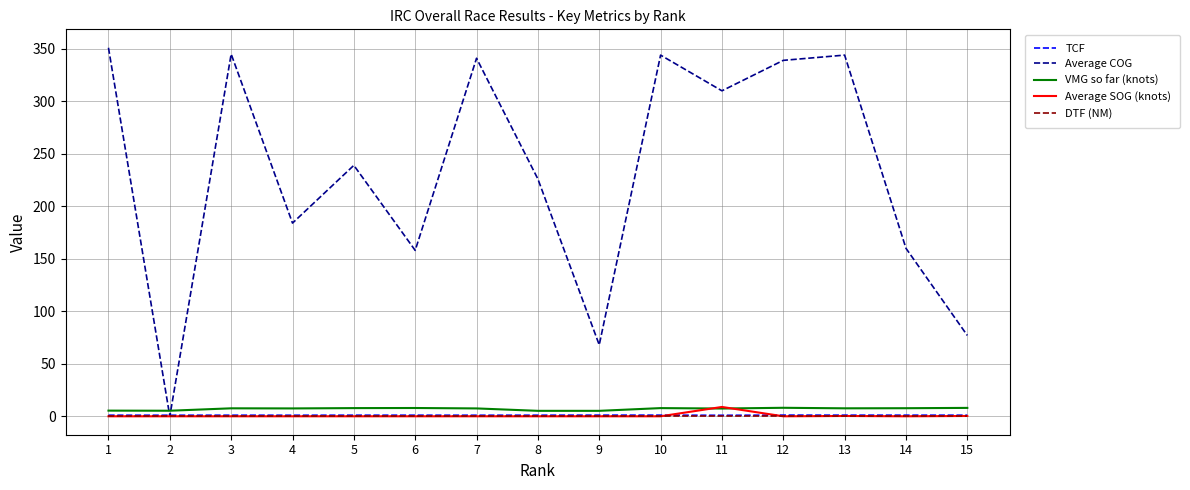

What are all the series names shown in the legend?

TCF, Average COG, VMG so far (knots), Average SOG (knots), DTF (NM)